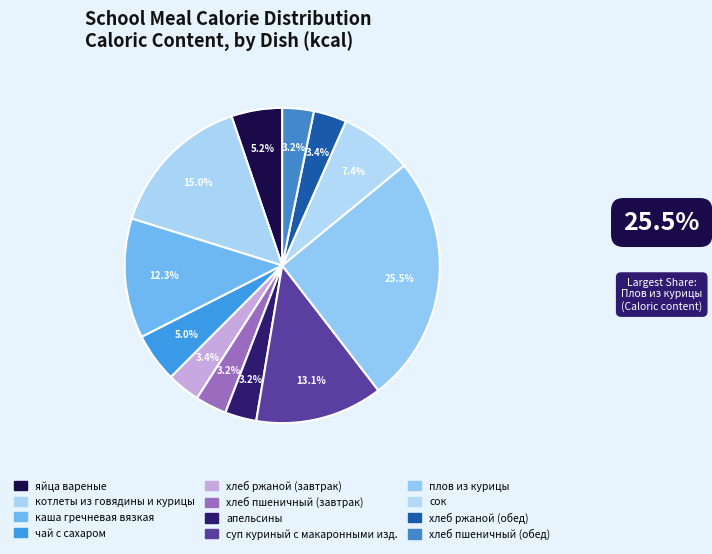

What is the largest slice in the pie chart?

плов из курицы